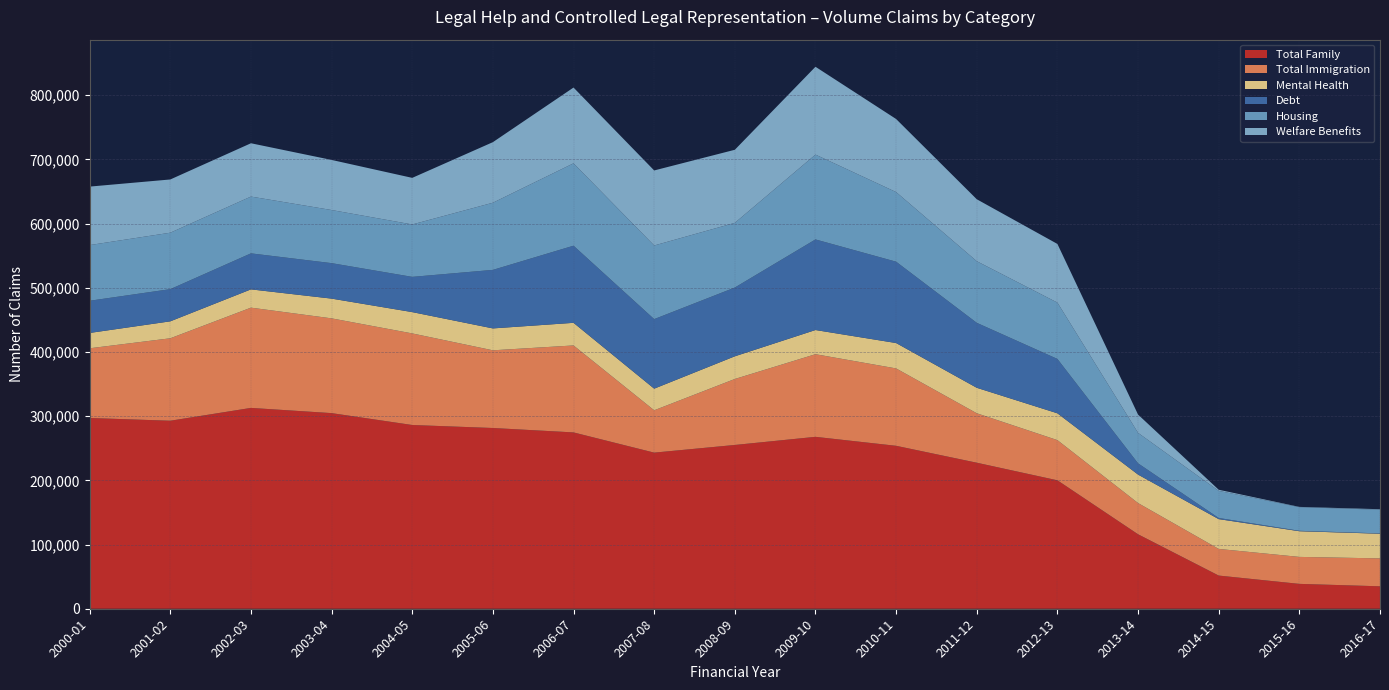

Reading right to left, what are all the values shown in this chart?

Total Family: 2016-17=34949	2015-16=38735	2014-15=51681	2013-14=115984	2012-13=200055	2011-12=227478	2010-11=253815	2009-10=267784	2008-09=255120	2007-08=243177	2006-07=274681	2005-06=281540	2004-05=286215	2003-04=304730	2002-03=312845	2001-02=292852	2000-01=297125
Total Immigration: 2016-17=43471	2015-16=42021	2014-15=41484	2013-14=48643	2012-13=62620	2011-12=77027	2010-11=120539	2009-10=128726	2008-09=102792	2007-08=65970	2006-07=135472	2005-06=121032	2004-05=142674	2003-04=147614	2002-03=156184	2001-02=128456	2000-01=108600
Mental Health: 2016-17=38455	2015-16=40018	2014-15=46435	2013-14=44338	2012-13=41774	2011-12=39685	2010-11=39543	2009-10=37663	2008-09=35322	2007-08=33674	2006-07=35237	2005-06=34111	2004-05=33200	2003-04=30753	2002-03=28469	2001-02=26409	2000-01=23886
Debt: 2016-17=501	2015-16=626	2014-15=1789	2013-14=17569	2012-13=84690	2011-12=101203	2010-11=126726	2009-10=141136	2008-09=107129	2007-08=108340	2006-07=120148	2005-06=91176	2004-05=54891	2003-04=55269	2002-03=56109	2001-02=50140	2000-01=50145
Housing: 2016-17=36850	2015-16=36803	2014-15=42233	2013-14=47455	2012-13=87735	2011-12=95970	2010-11=108459	2009-10=132137	2008-09=100737	2007-08=114689	2006-07=128324	2005-06=104605	2004-05=81635	2003-04=82730	2002-03=88461	2001-02=87911	2000-01=86727
Welfare Benefits: 2016-17=809	2015-16=455	2014-15=1761	2013-14=28464	2012-13=91400	2011-12=96532	2010-11=113805	2009-10=136825	2008-09=113854	2007-08=116906	2006-07=118029	2005-06=94368	2004-05=72588	2003-04=78053	2002-03=83052	2001-02=82940	2000-01=91119